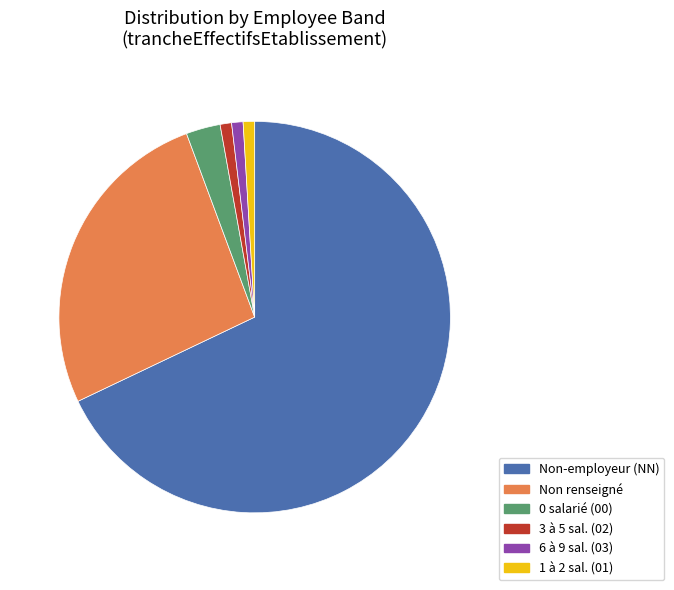

Which category has the biggest portion of the pie?

Non-employeur (NN)